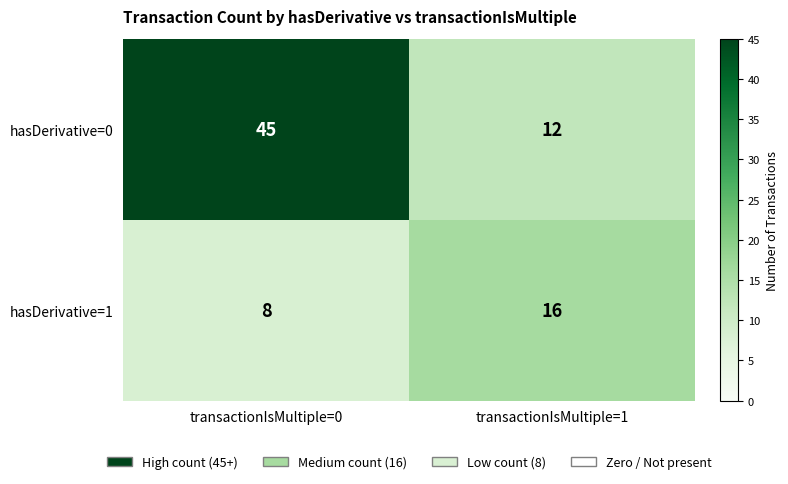

Rank the series at transactionIsMultiple=1 from lowest to highest value.

hasDerivative=0, hasDerivative=1